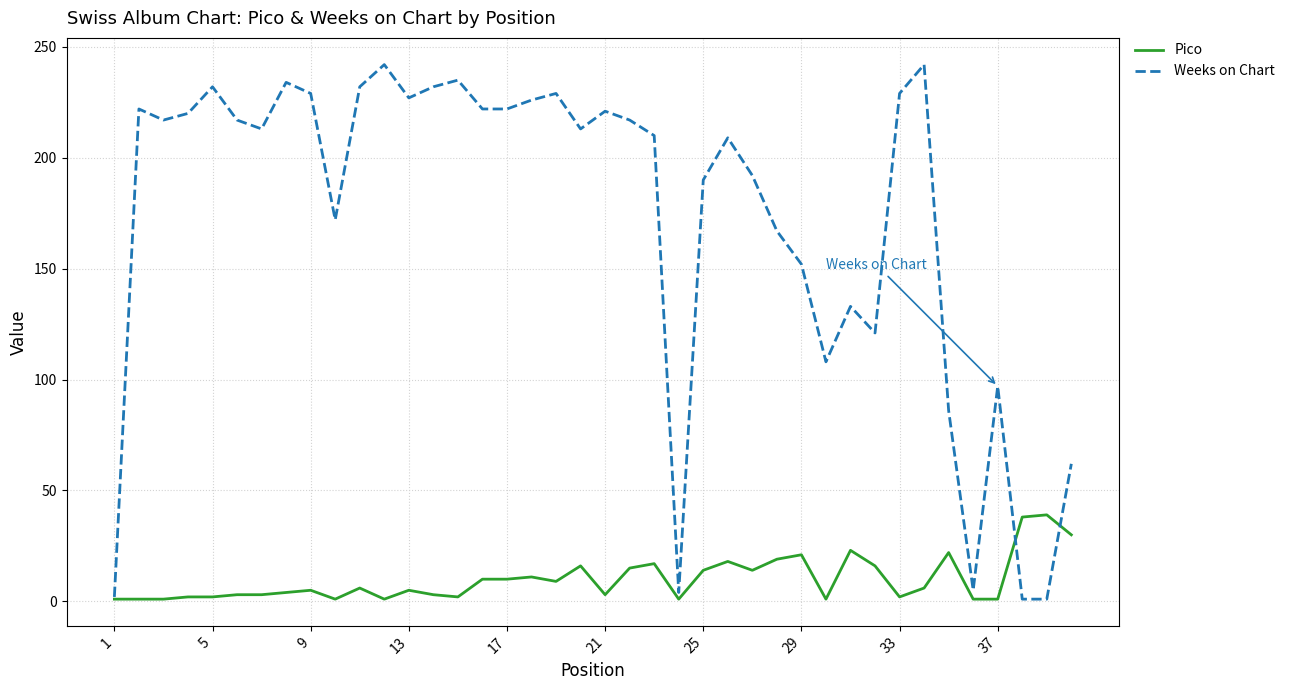

Rank the series by their maximum value, from lowest to highest.

Pico, Weeks on Chart